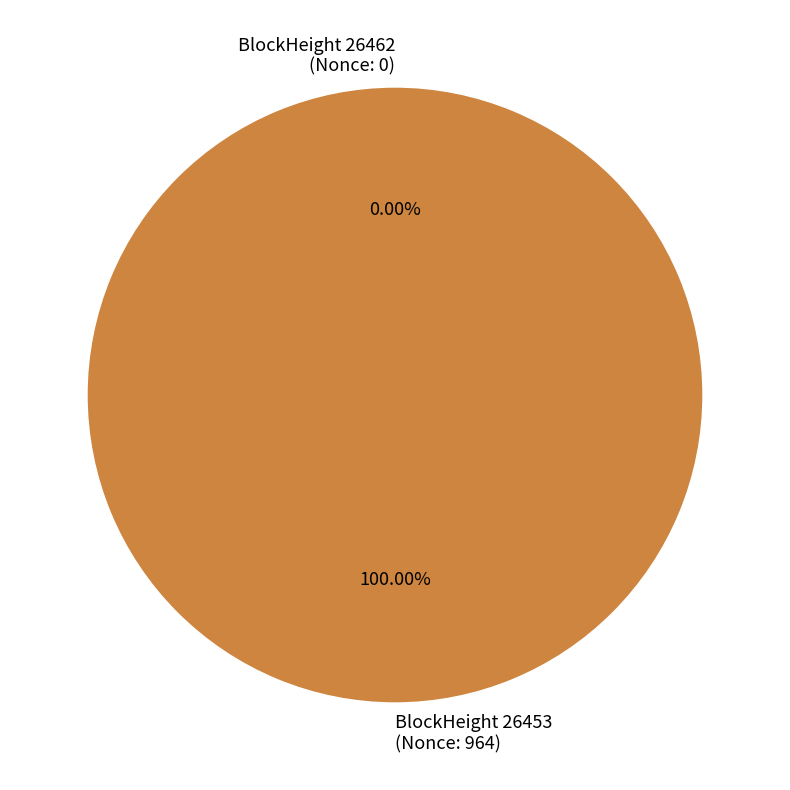

Between 26462 and 26453, which is larger?

26453